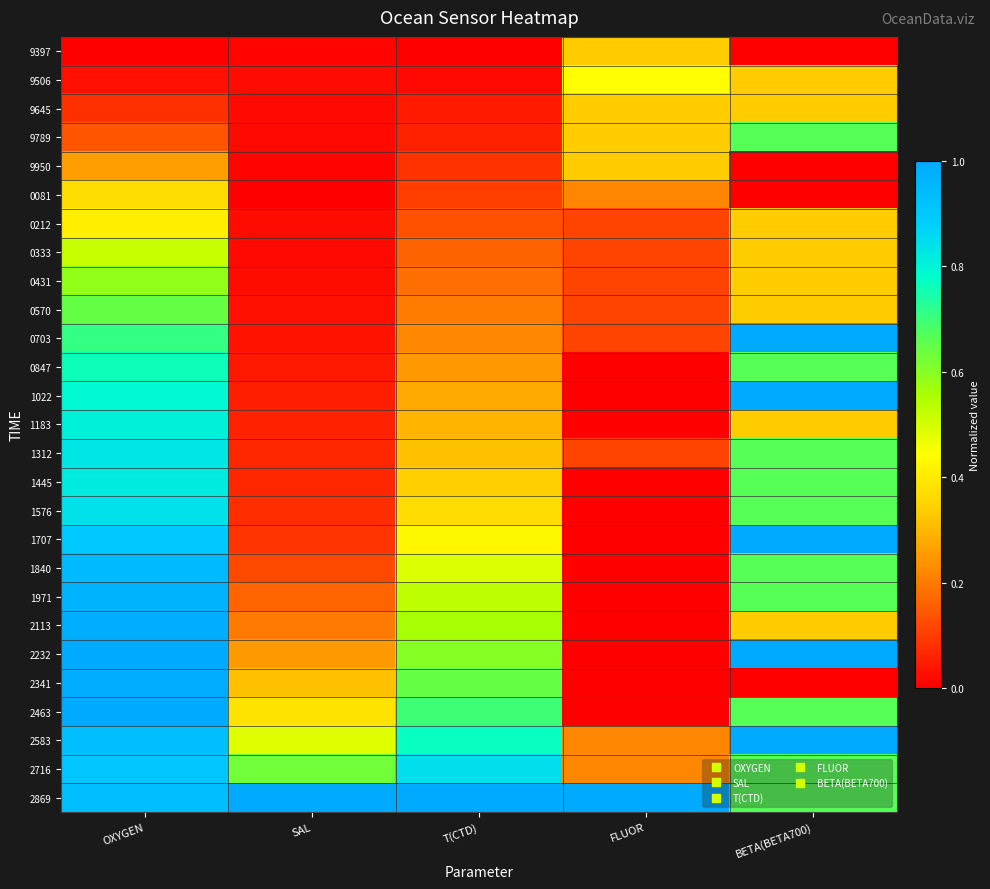

What is the difference between the highest and lowest values at OXYGEN?

1.0